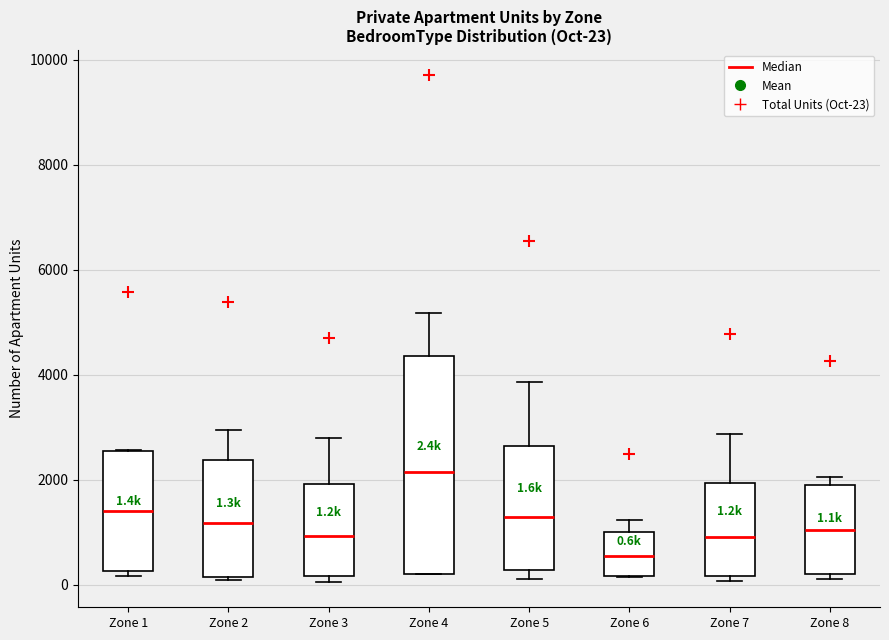

Which box's median line is the highest?

Zone 4